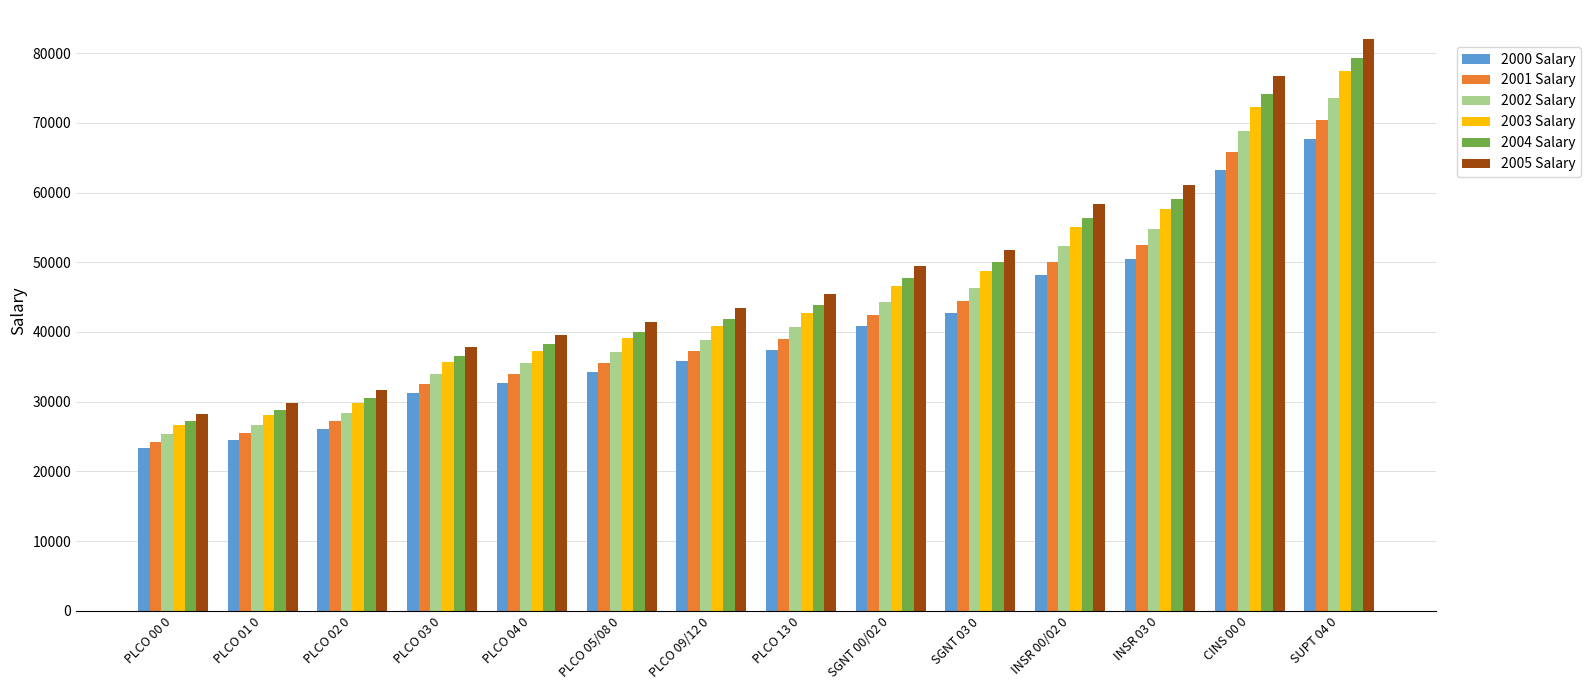

What is the difference between the 2005 Salary values at SGNT 03 0 and INSR 03 0?

9400